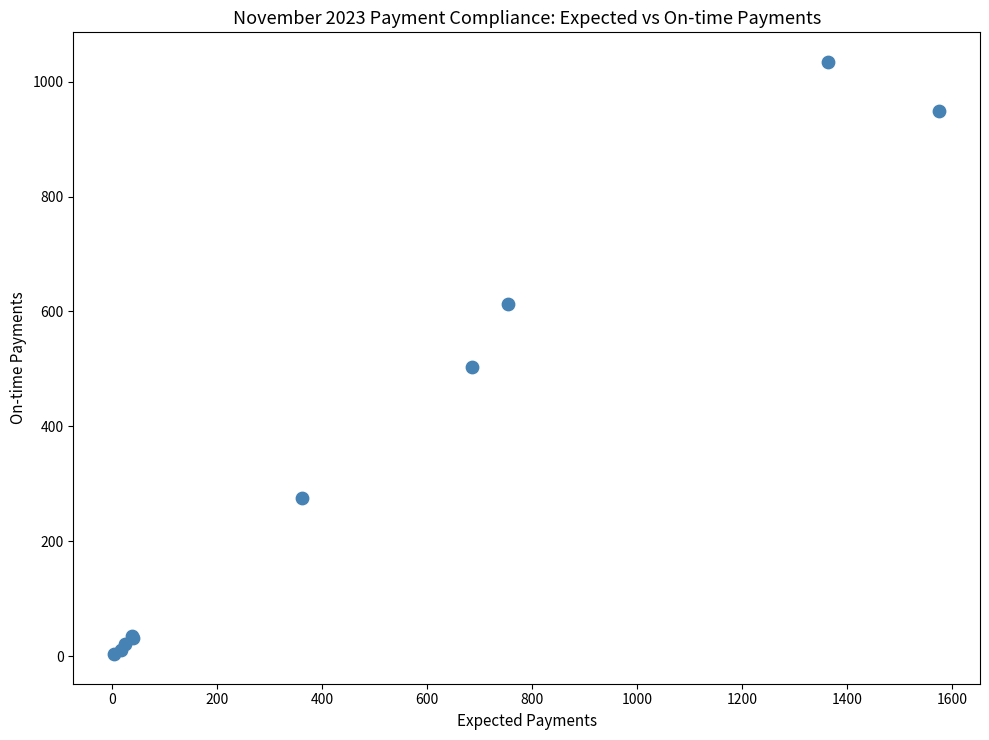

What Y value in the scatter plot is closest to 518?

504.1